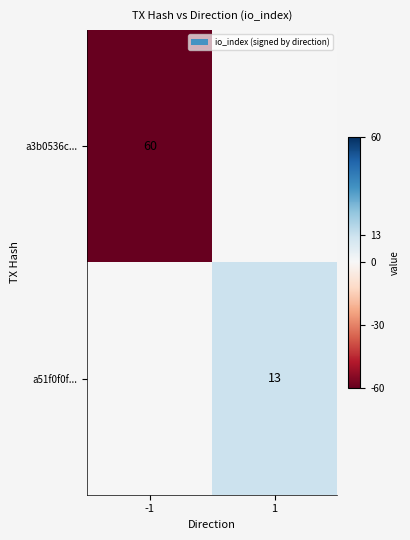

True or false: a51f0f0f... has a value of 23 at 1.

False